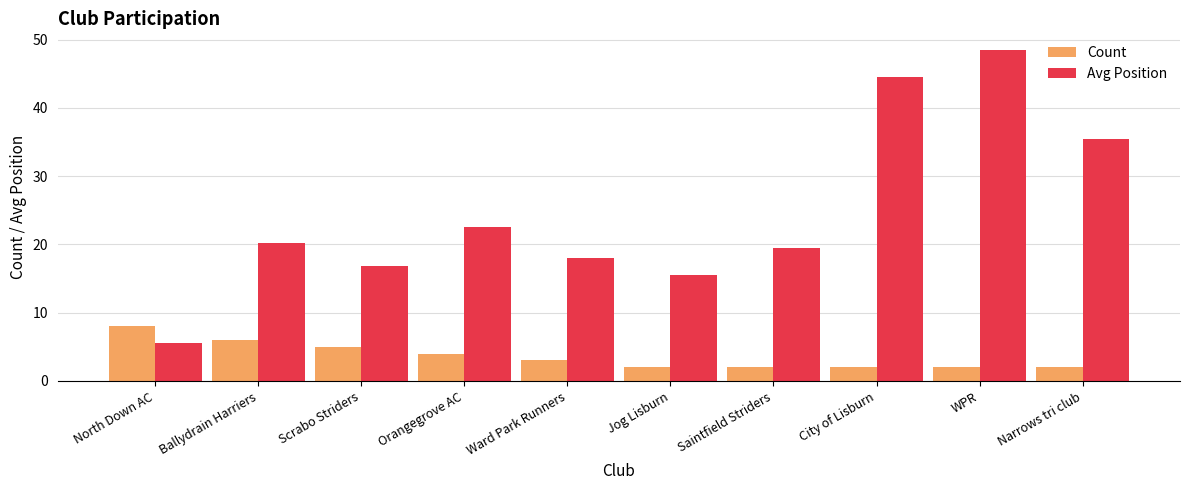

Which category has the highest value in the Count series?

North Down AC